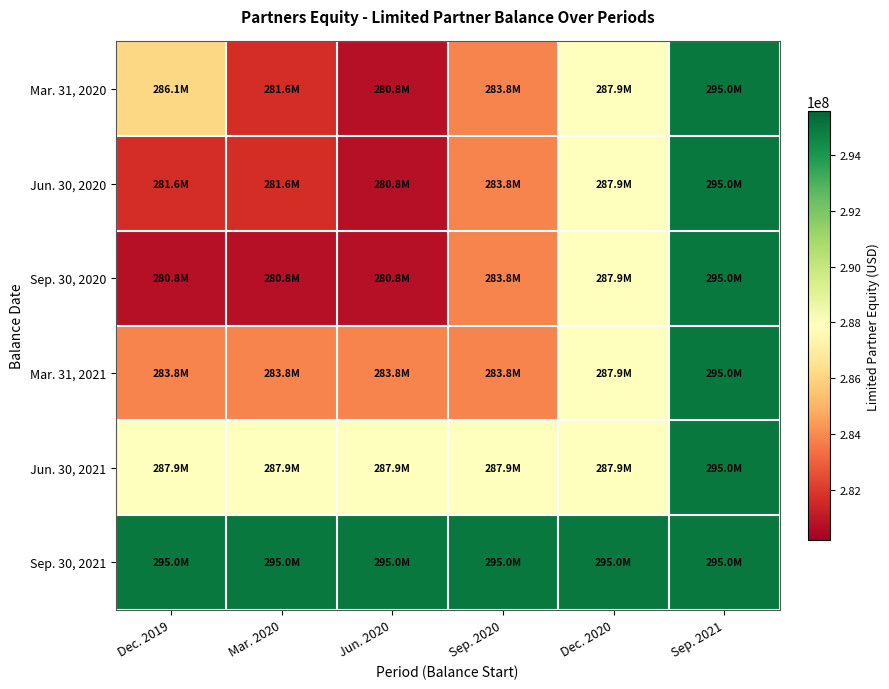

At which category is the sum across all series the highest?

Sep. 2021